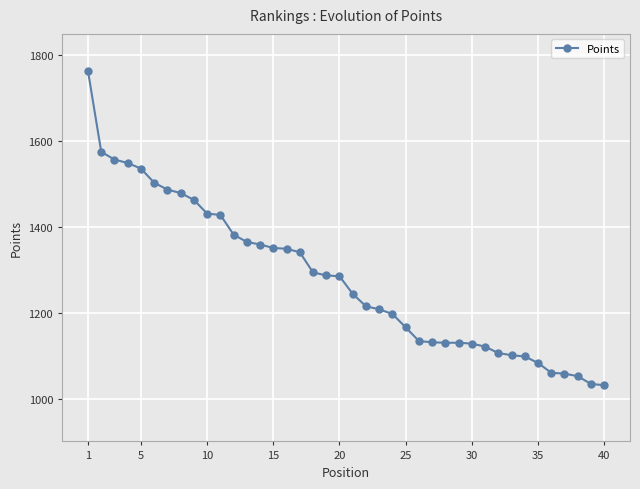

Count the number of categories in the chart.

40